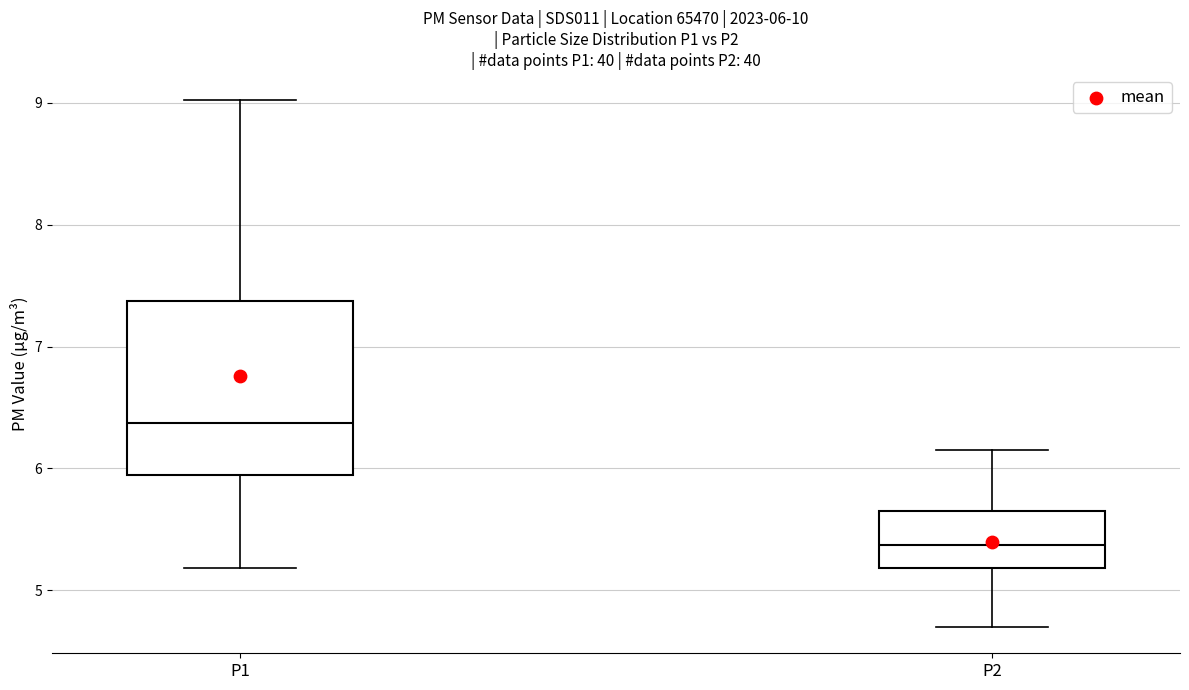

Which box's median line is the highest?

P1